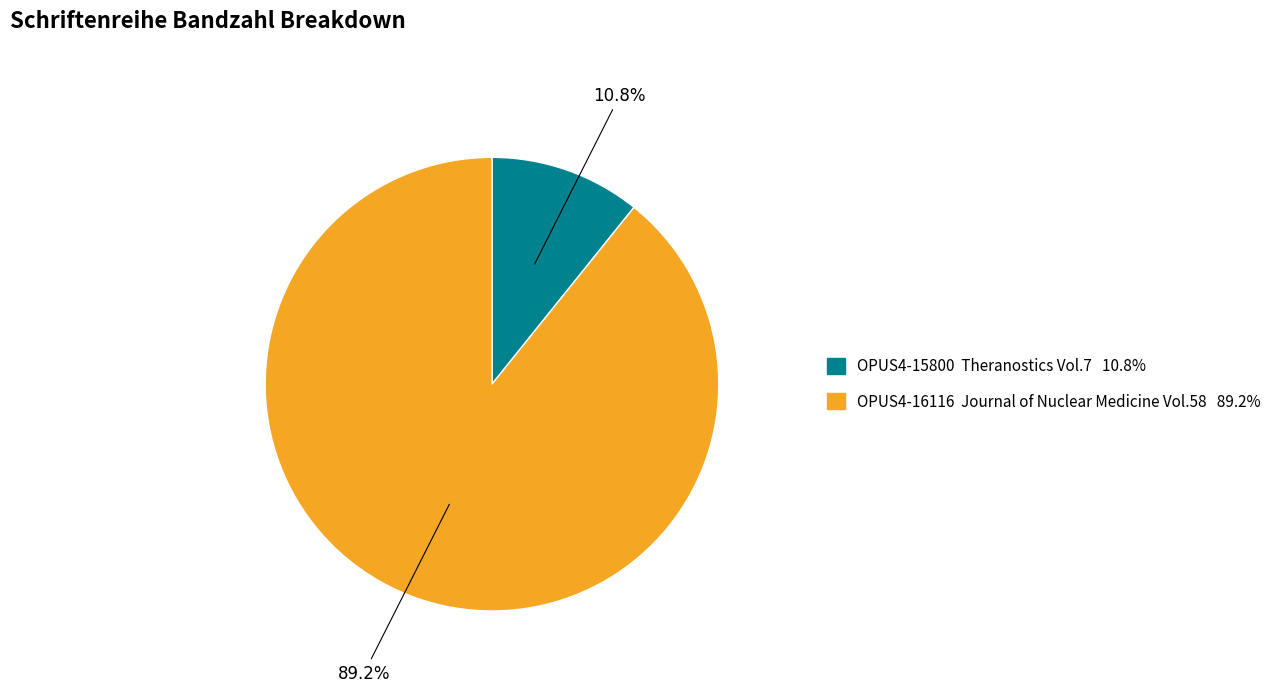

To the nearest percent, what is the difference between the largest and smallest slice percentages?

78%